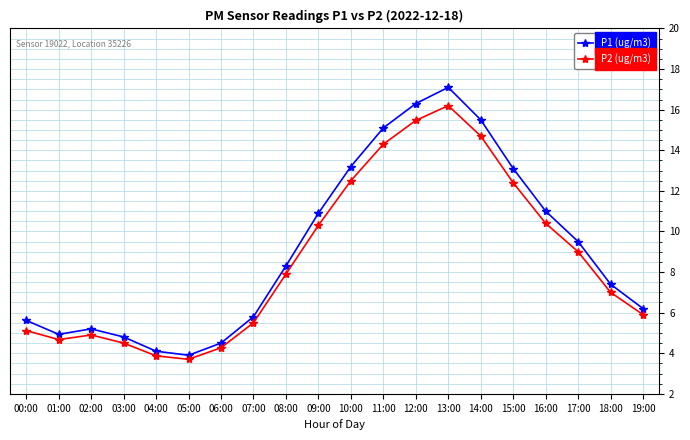

Which series changed the most between 14:00 and 17:00?

P1 (ug/m3)